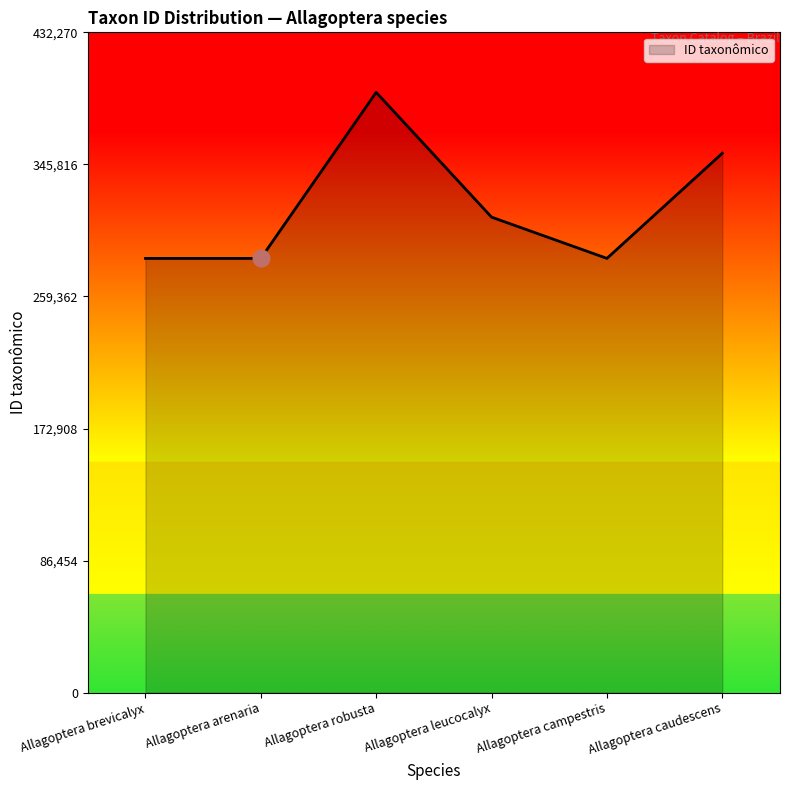

What is the average value?

318368